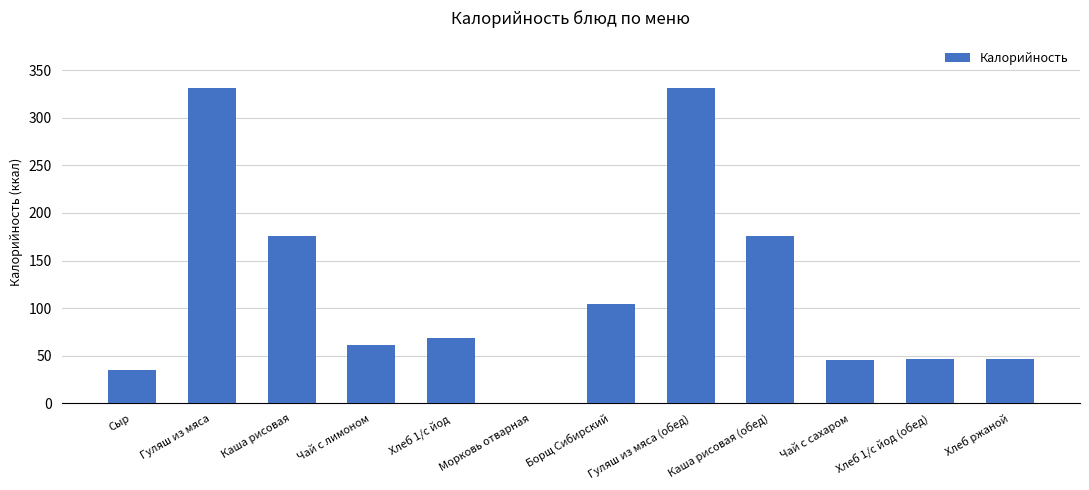

The value at Каша рисовая (обед) is 175.9. True or false?

True